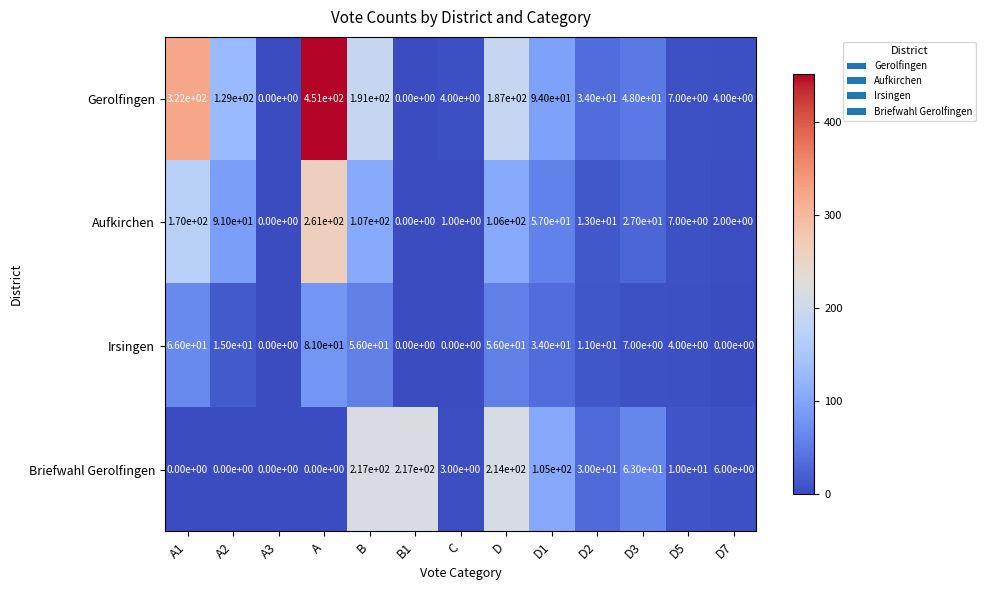

Which series has the largest range (max minus min)?

Gerolfingen